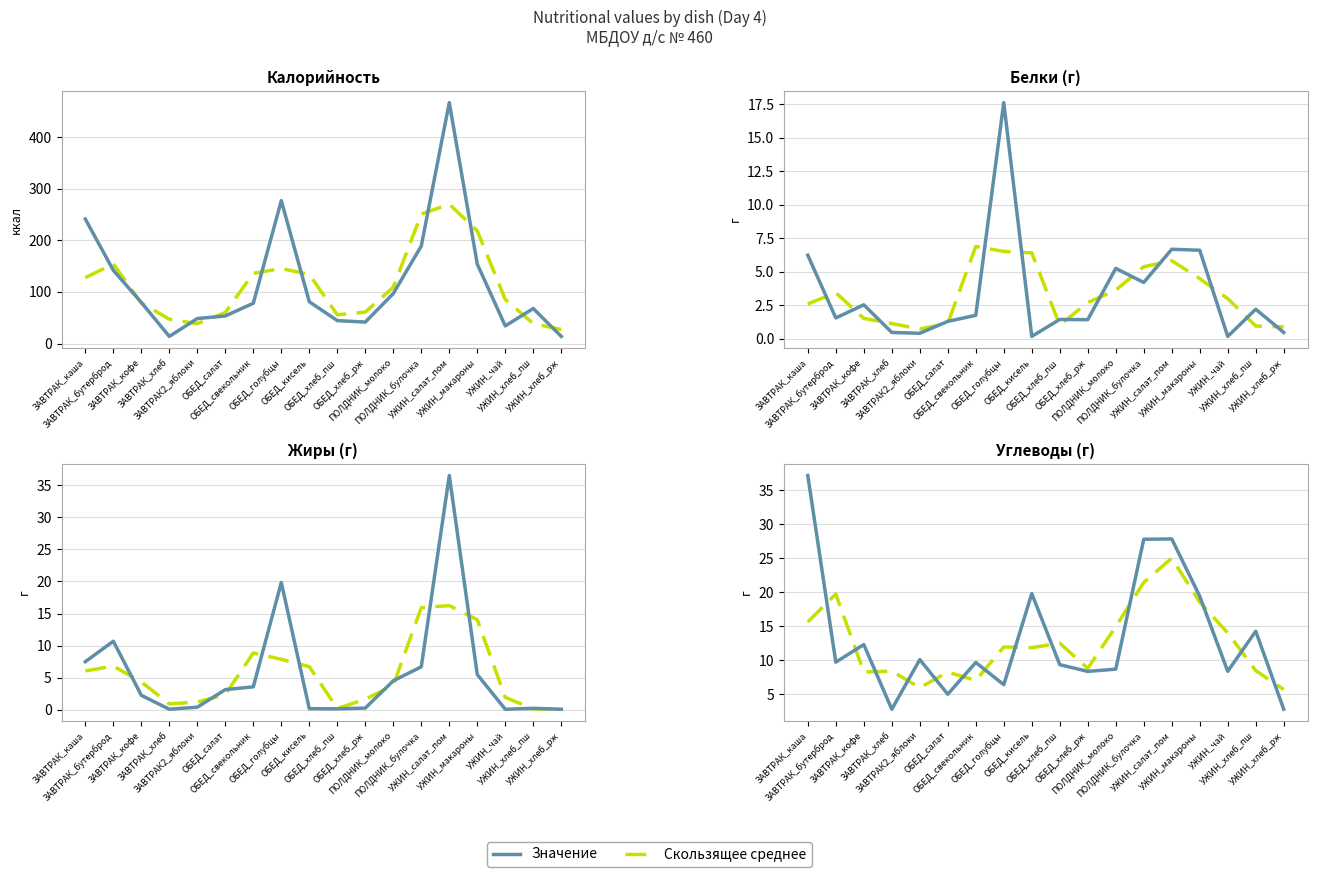

Is this an area chart (filled region under the line)?

No